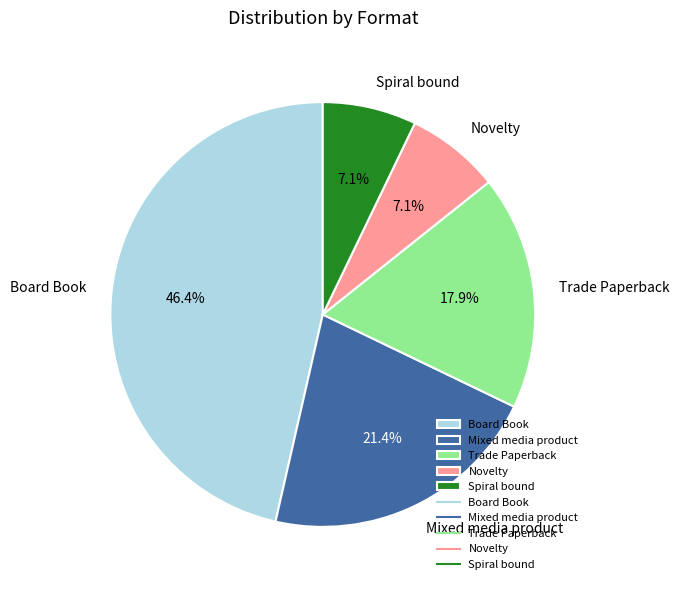

To the nearest percent, what is the combined percentage of Board Book and Novelty?

54%